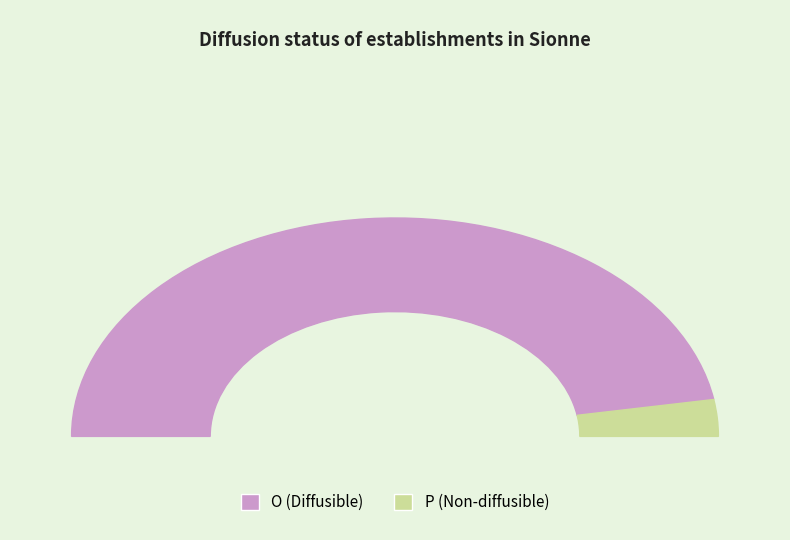

The O slice represents 95% of the pie. True or false?

True